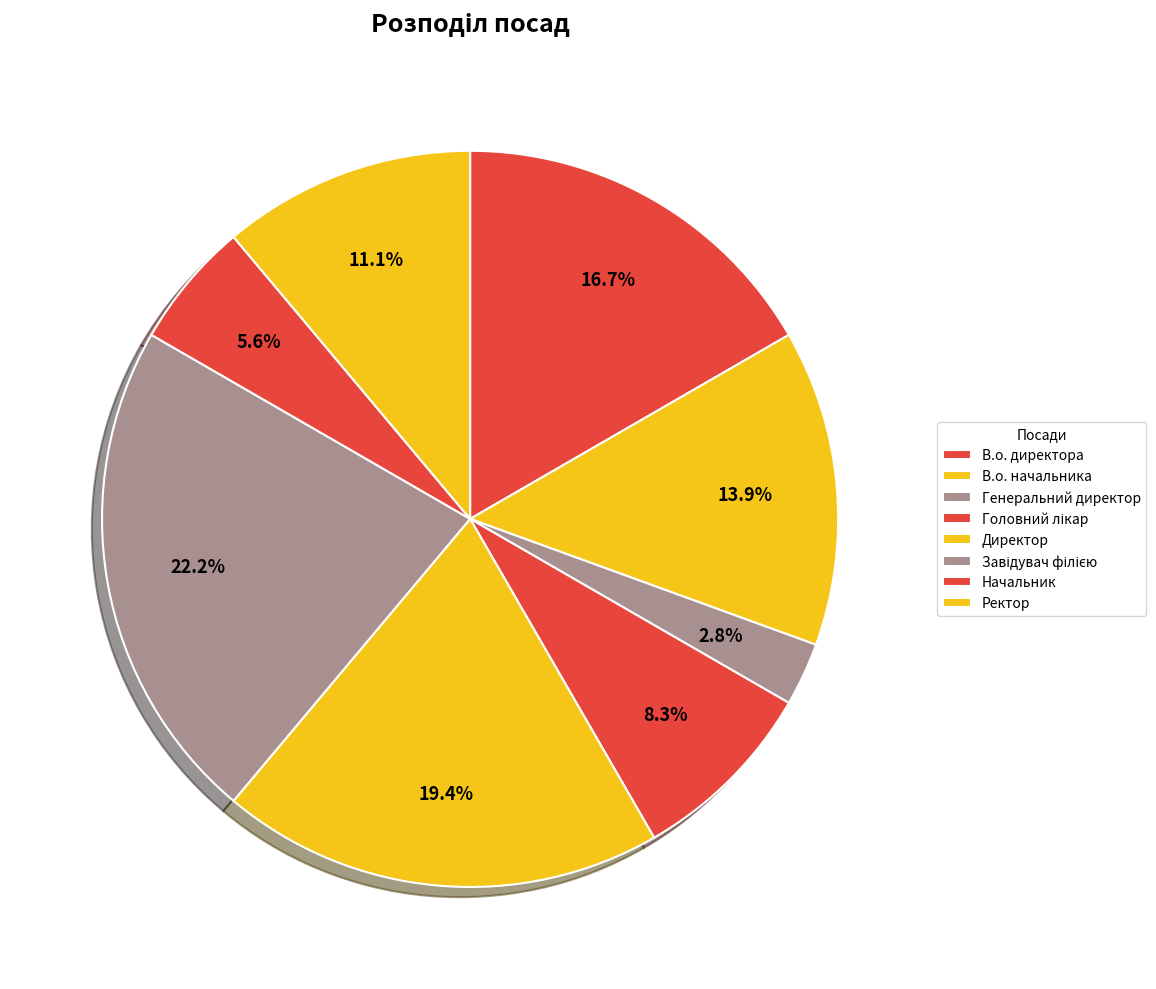

What is the change in value from В.о. начальника to Головний лікар?

-2